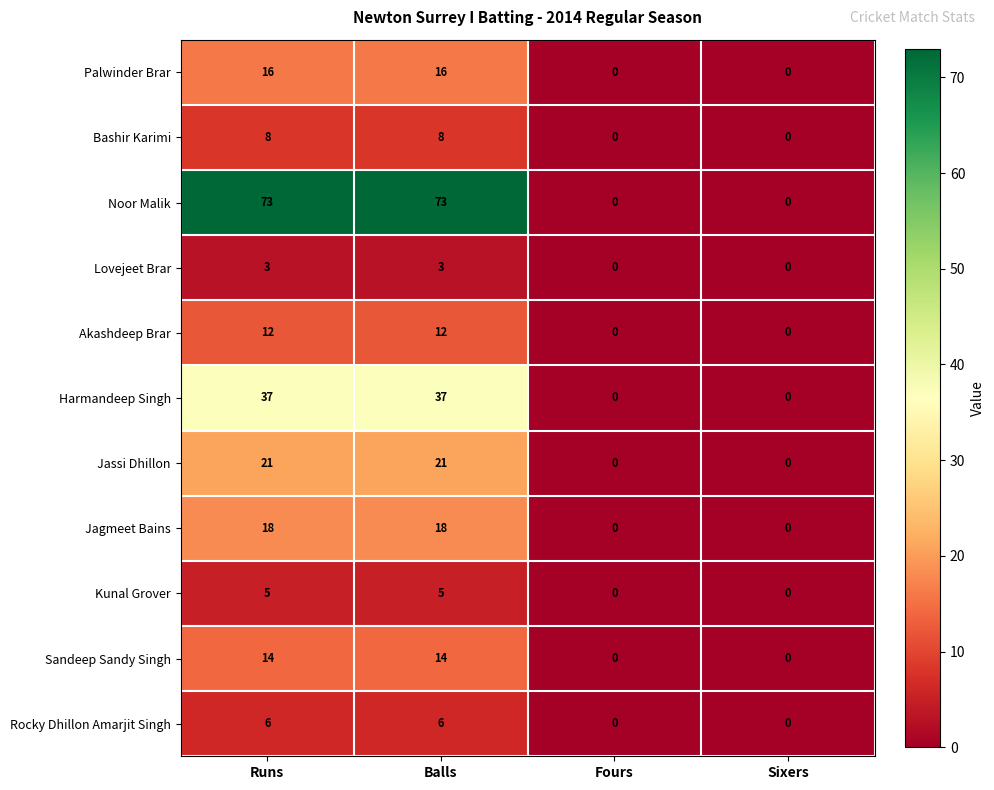

At Balls, list the series in order from largest to smallest.

Noor Malik, Harmandeep Singh, Jassi Dhillon, Jagmeet Bains, Palwinder Brar, Sandeep Sandy Singh, Akashdeep Brar, Bashir Karimi, Rocky Dhillon Amarjit Singh, Kunal Grover, Lovejeet Brar